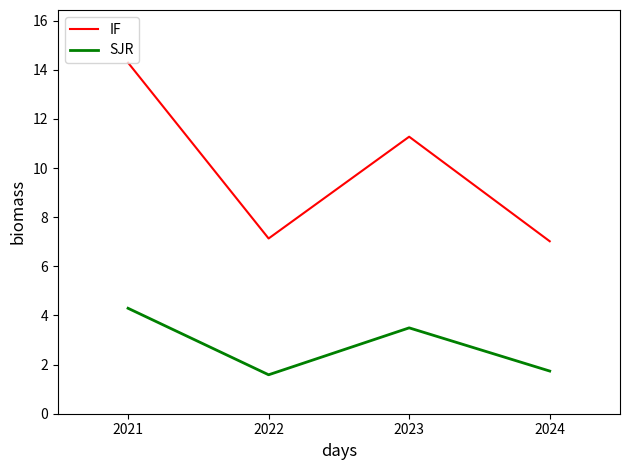

In SJR, how many points are lower than both neighbors (excluding endpoints)?

1